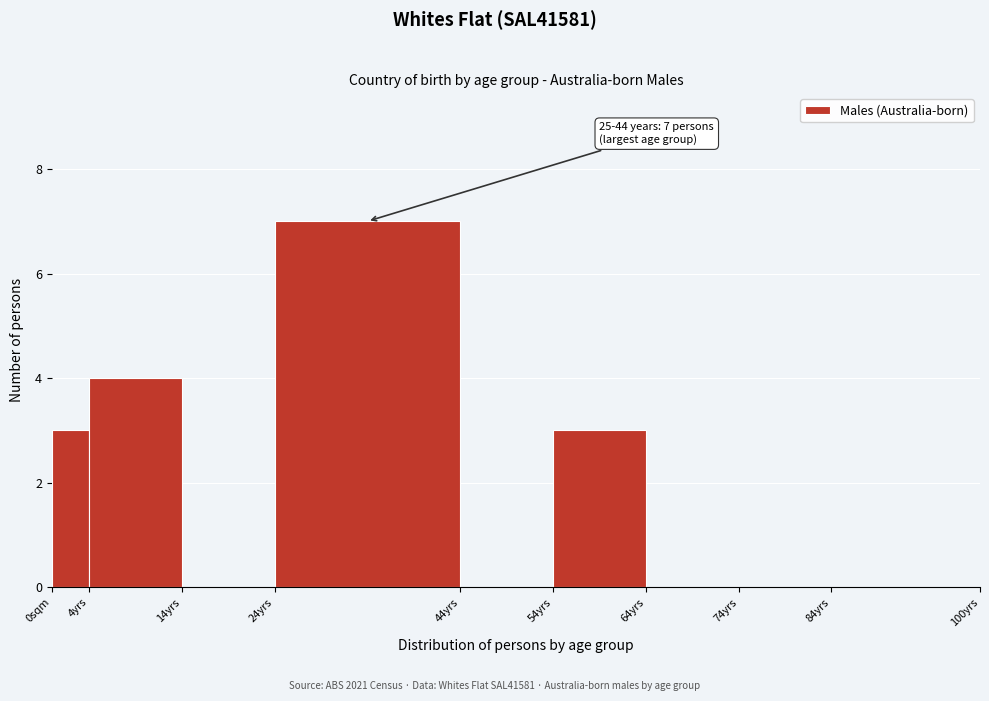

Reading left to right, extract all data points from this chart.

0sqm=3	4yrs=4	14yrs=0	24yrs=7	44yrs=0	54yrs=3	64yrs=0	74yrs=0	84yrs=0